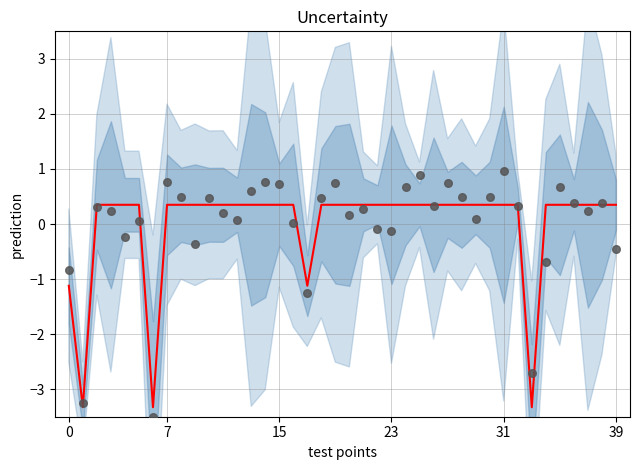

Which series reaches the maximum Y coordinate?

observations